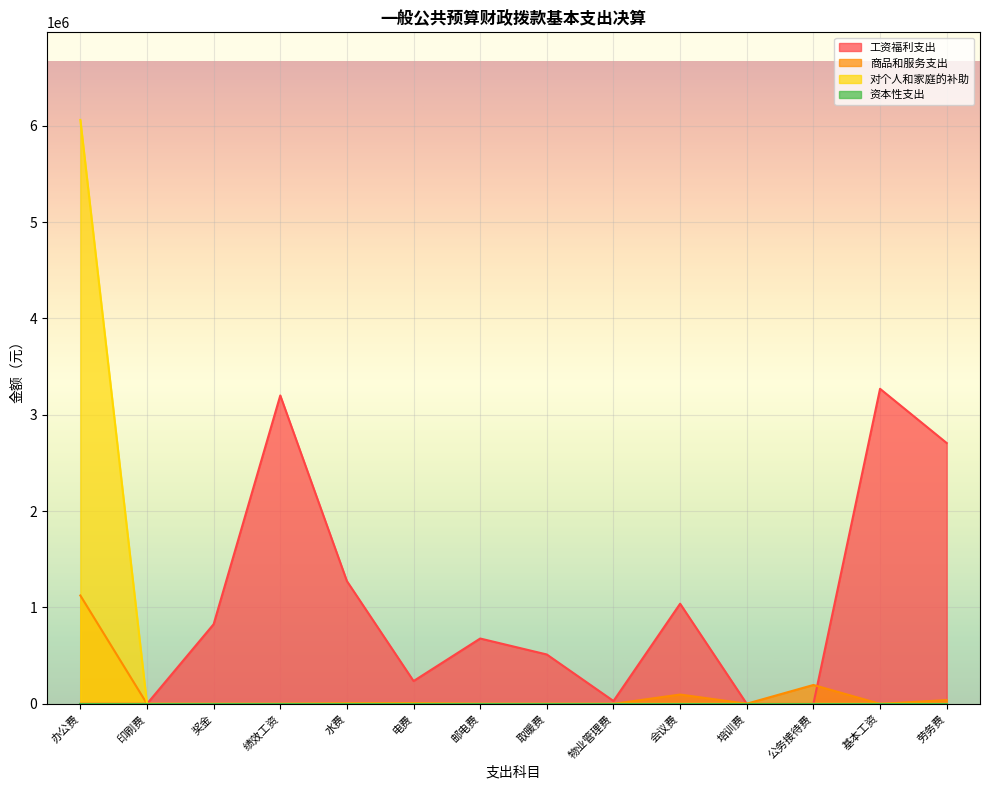

What is the spread (max minus min) of values at 邮电费?

677988.7